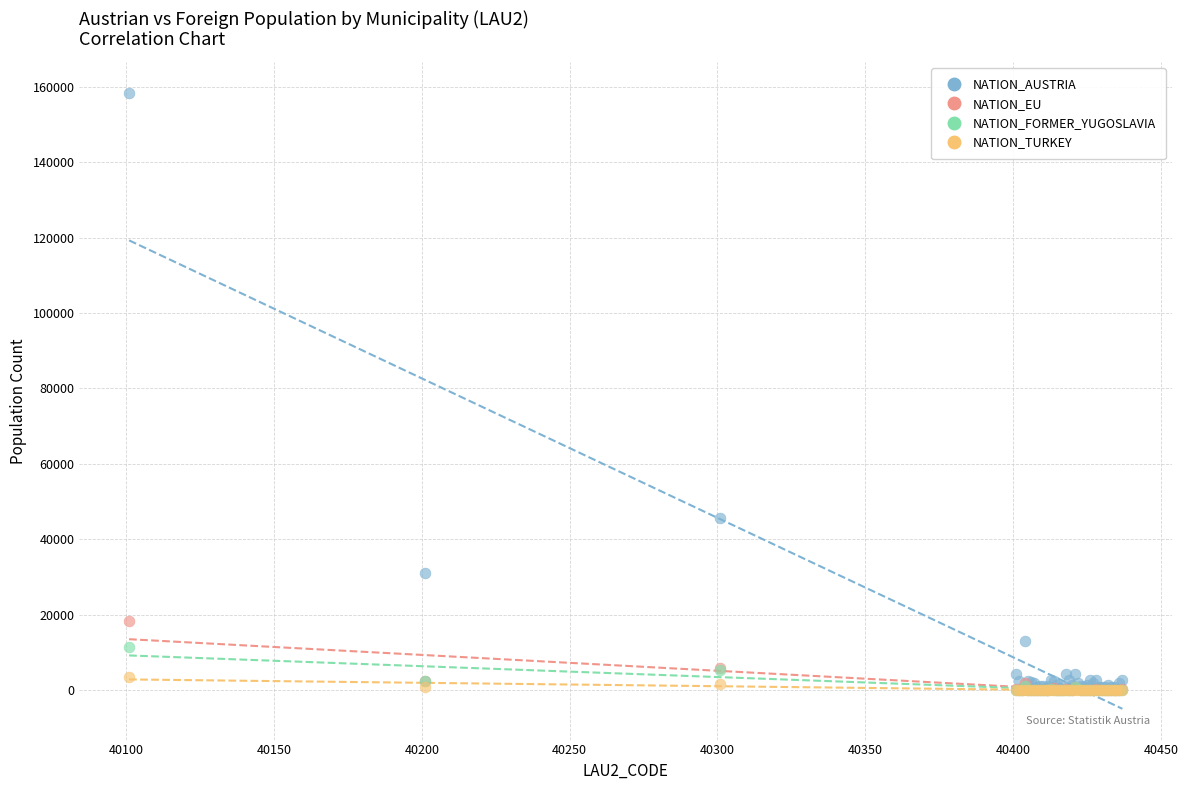

Across all series, what Y value is closest to 79153?

45770